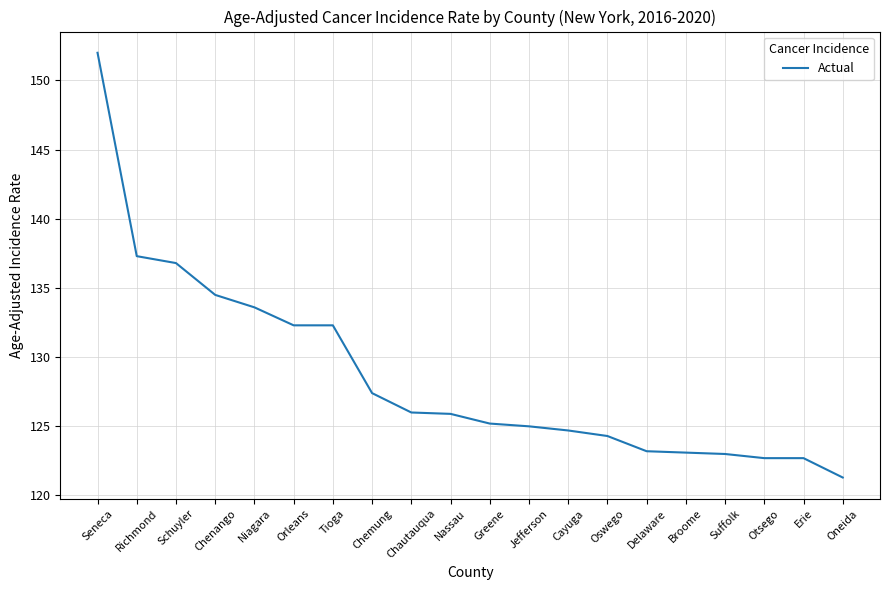

Does the chart have visible grid lines?

Yes